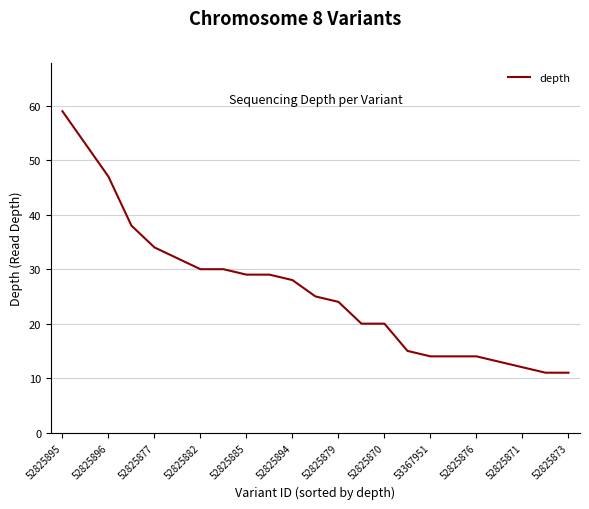

What is the difference between the maximum and minimum values?

48